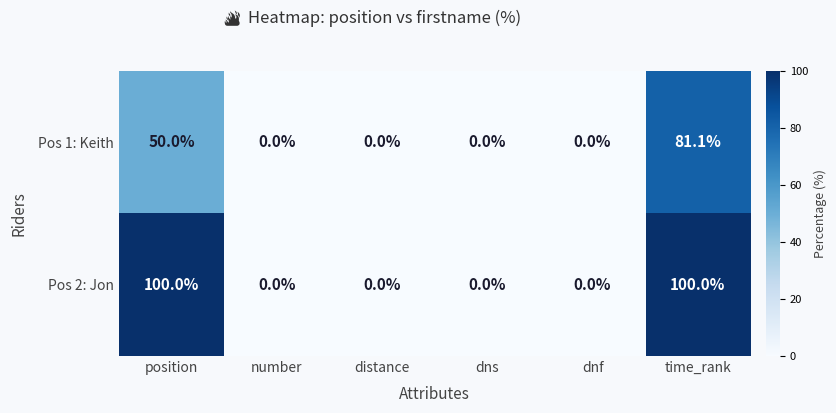

The Pos 1: Keith series shows 33.7 at dnf. True or false?

False